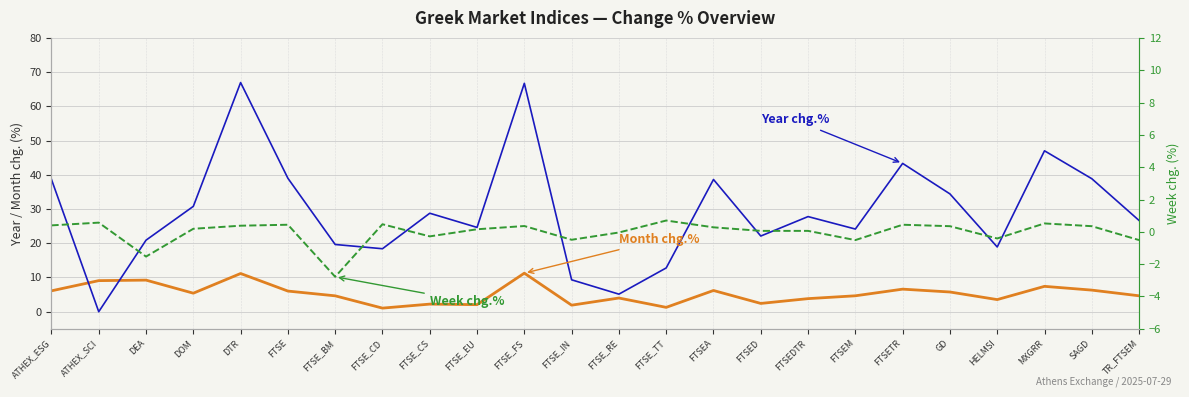

What is the average value of the Year chg.% series?

29.3